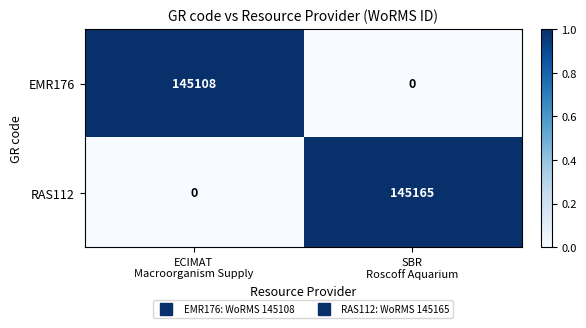

What is the spread (max minus min) of values at SBR
Roscoff Aquarium?

145165